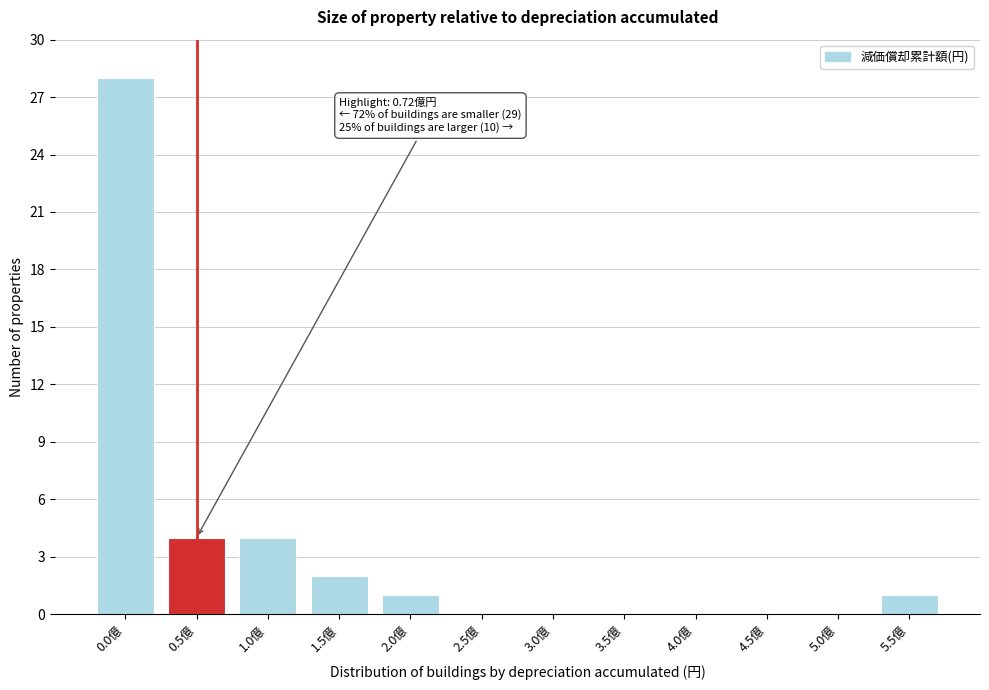

Reading left to right, list all the values displayed in this chart.

0.0億=28	0.5億=4	1.0億=4	1.5億=2	2.0億=1	2.5億=0	3.0億=0	3.5億=0	4.0億=0	4.5億=0	5.0億=0	5.5億=1